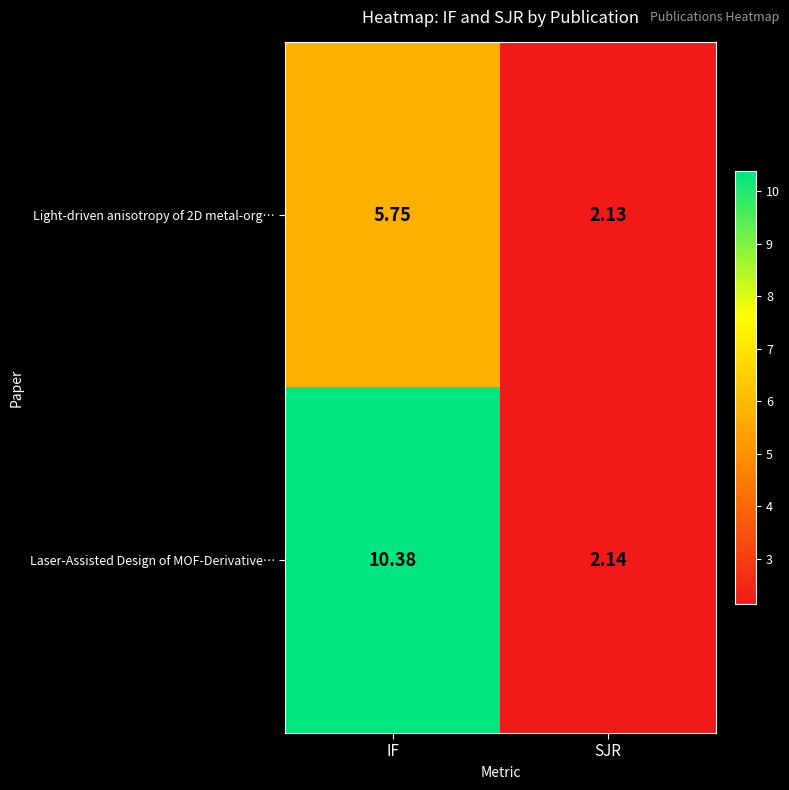

What is the total value across all series at SJR?

4.3